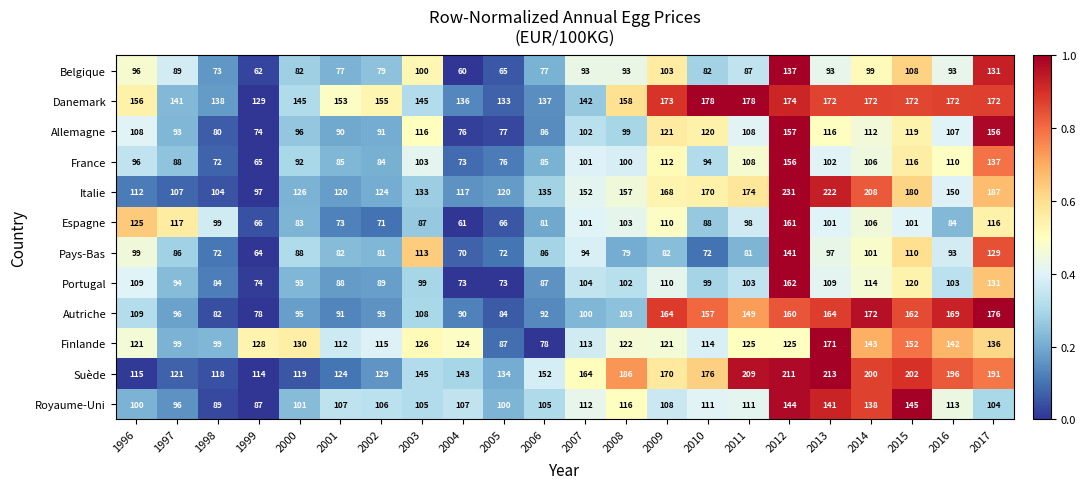

What is the greatest value displayed?

231